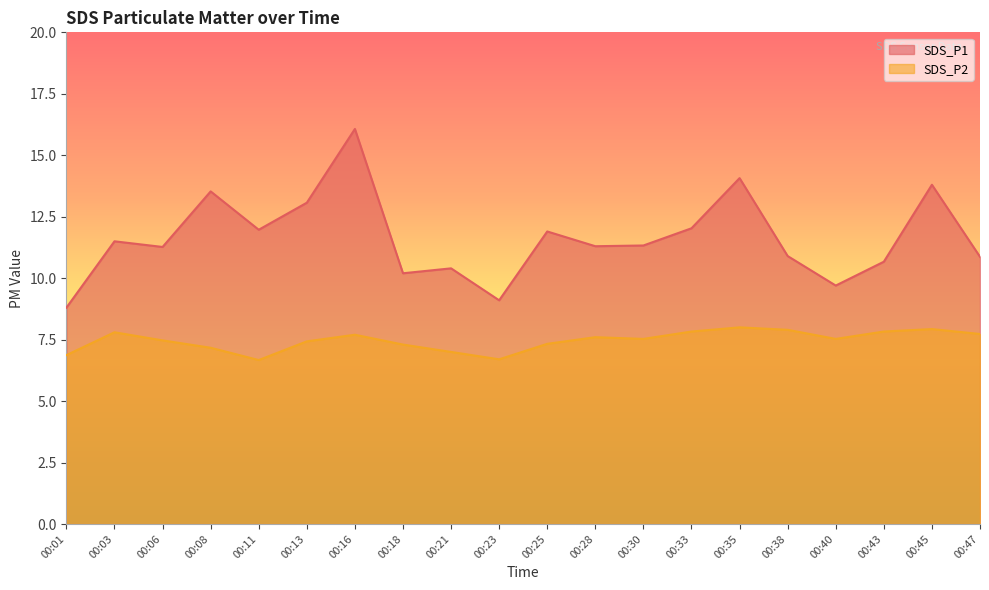

True or false: SDS_P1 and SDS_P2 intersect in this chart.

False